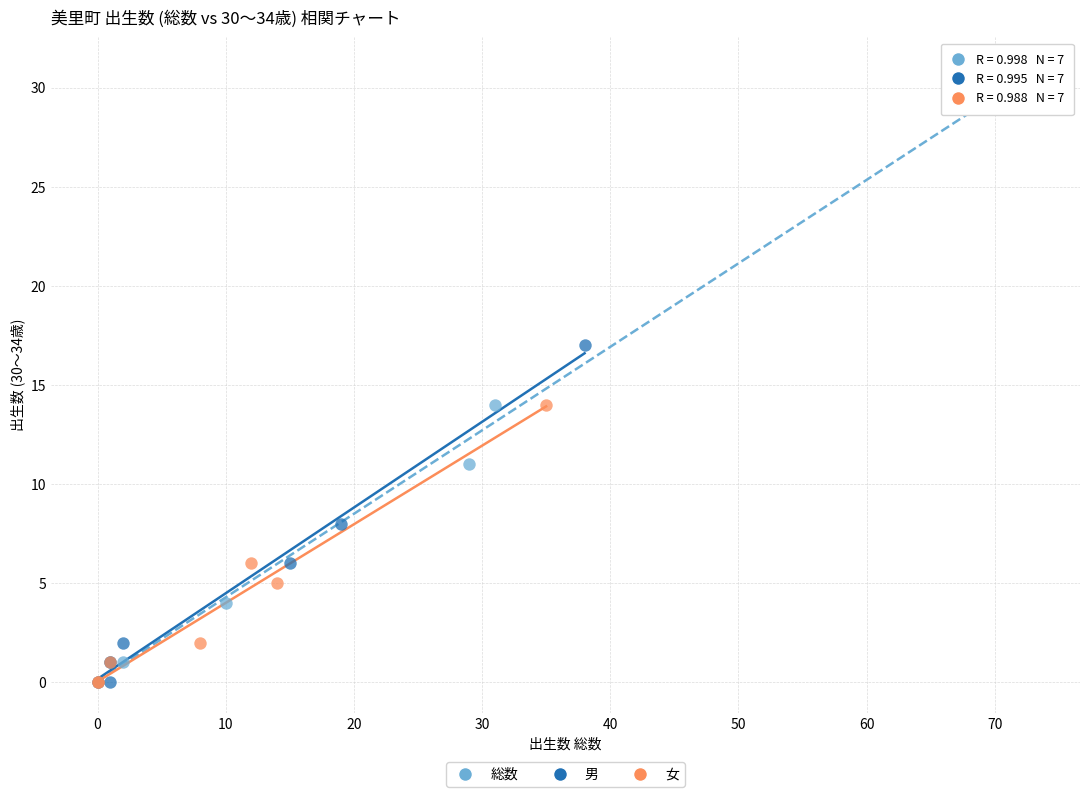

Which series reaches the maximum Y coordinate?

総数